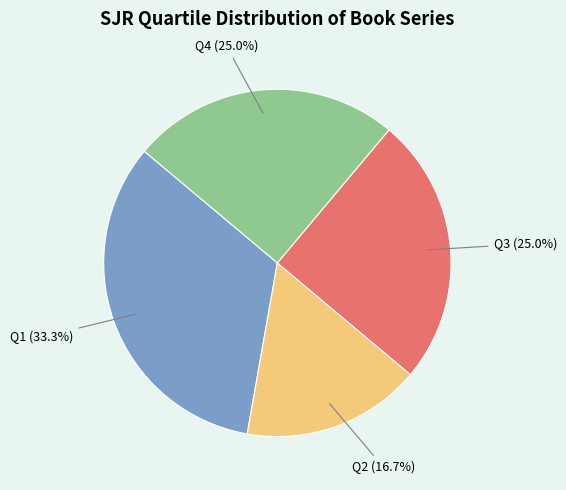

Does any single category account for the majority?

No